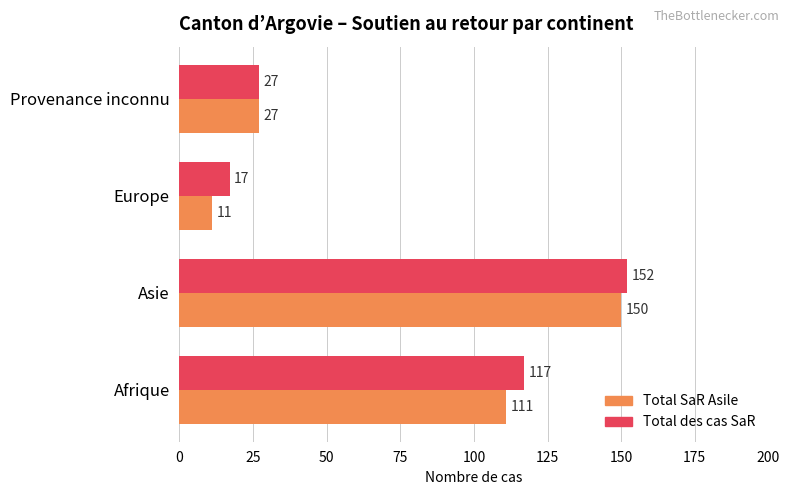

What is the maximum value shown in the chart?

152